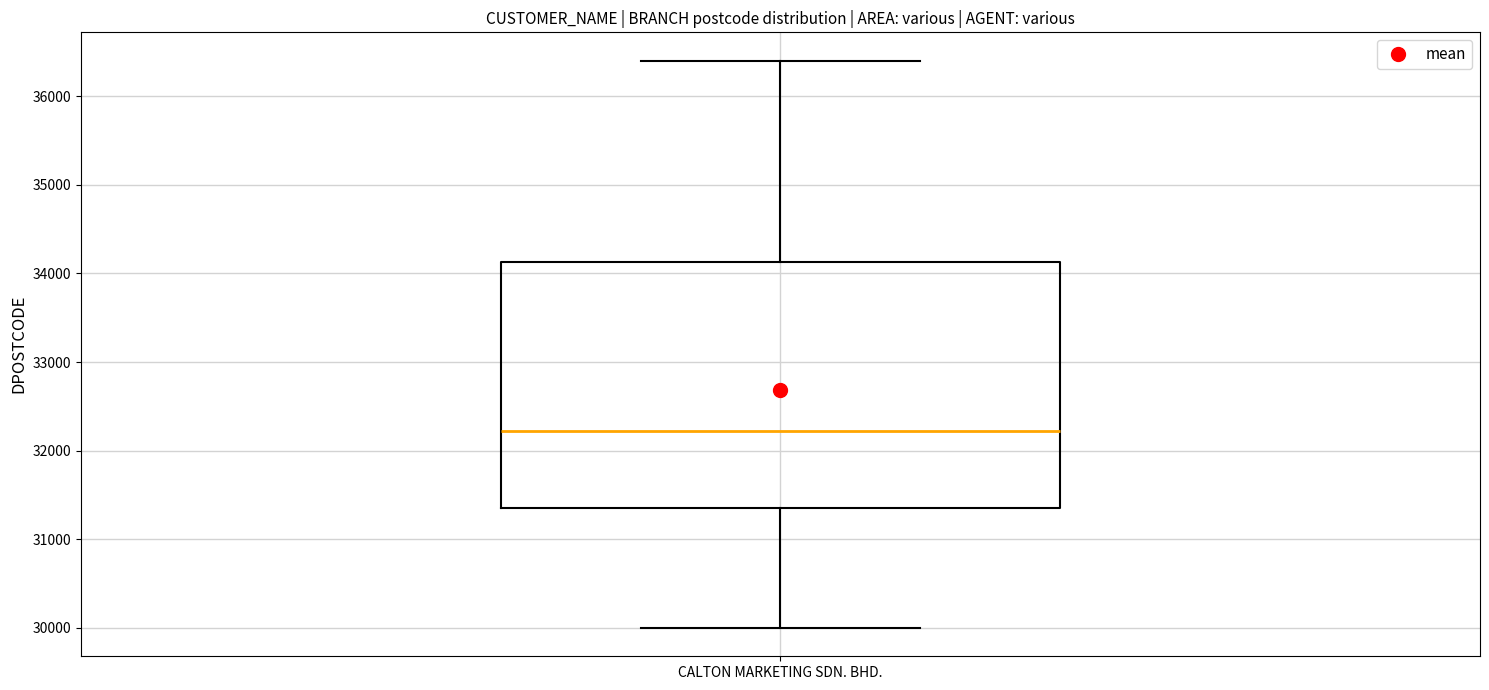

Where does the median line of the box for CALTON MARKETING SDN. BHD. sit on the y-axis? The values are not printed on the chart, so give them approximately, as read against the axis.

32200